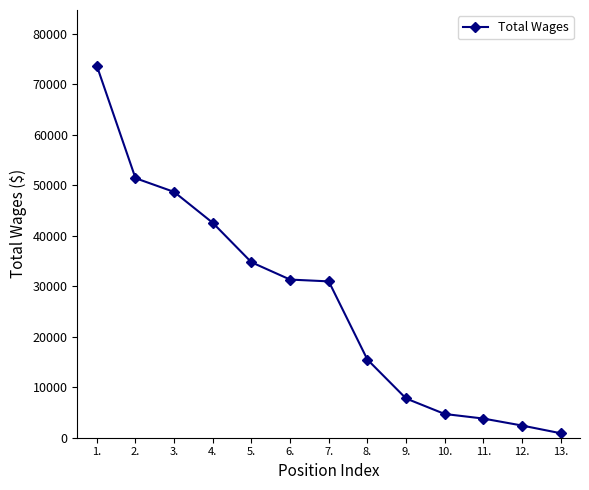

How many data points are less than 30967?

6